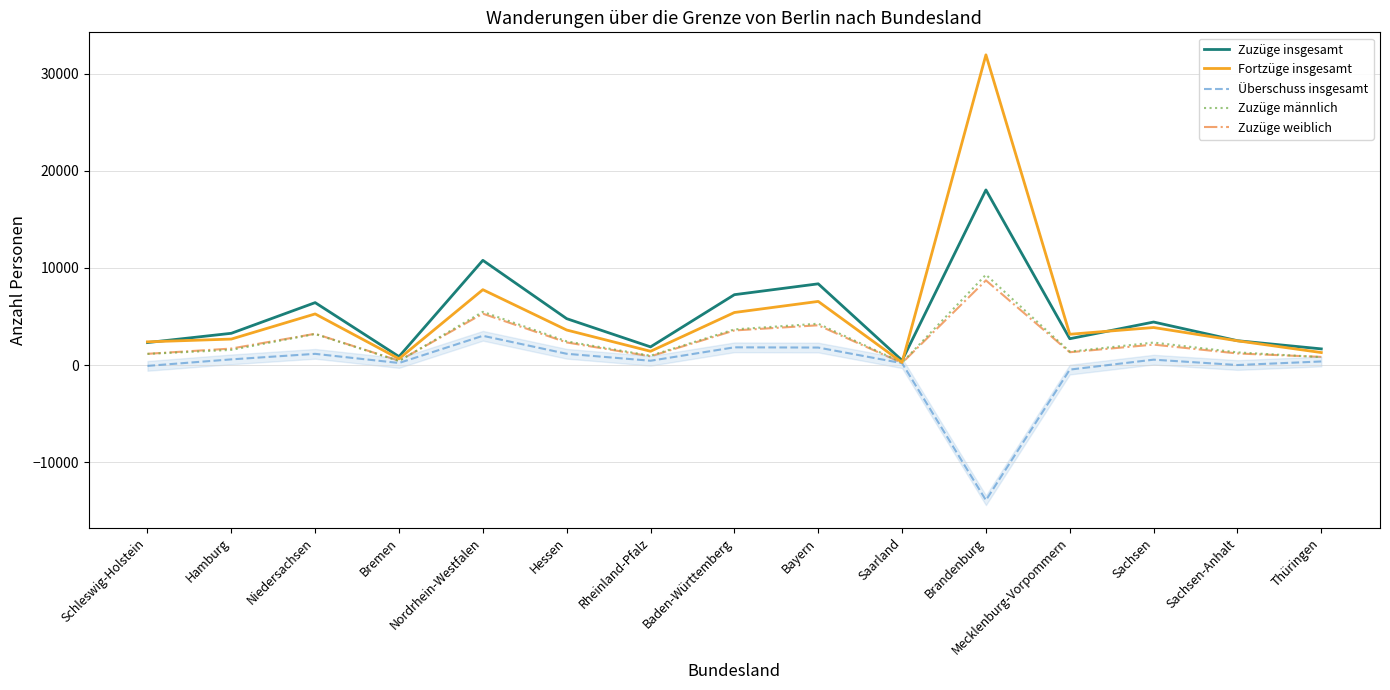

The value of Überschuss insgesamt at Mecklenburg-Vorpommern is -241. True or false?

False